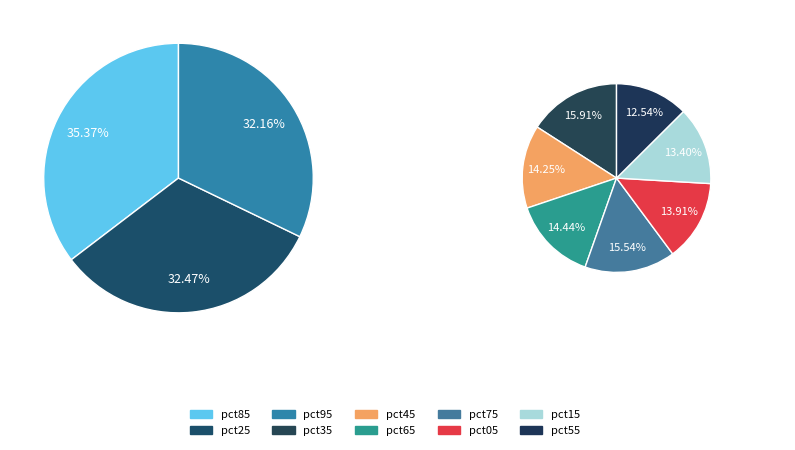

Rank the categories by value from lowest to highest.

pct55, pct15, pct05, pct45, pct65, pct75, pct35, pct95, pct25, pct85